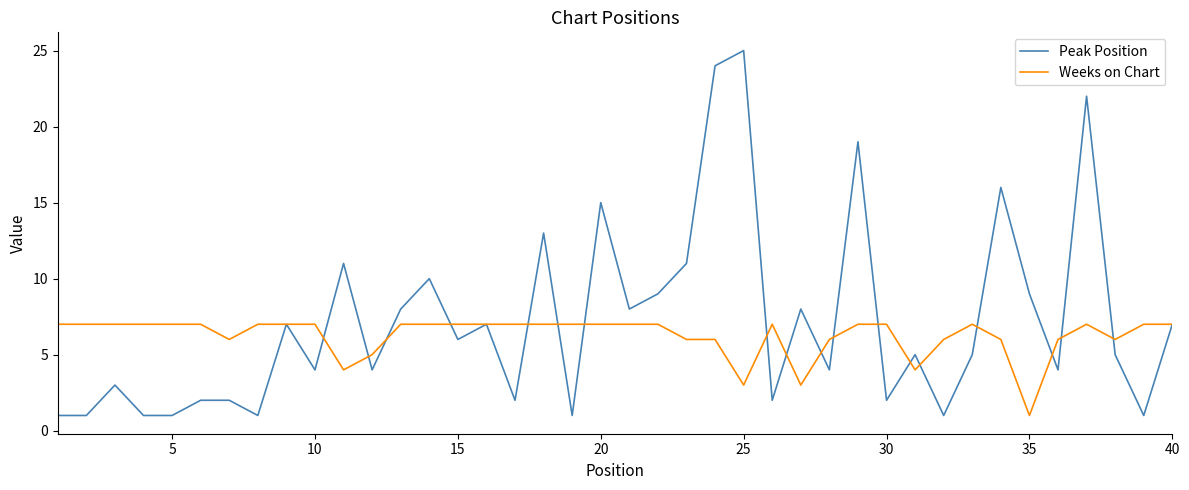

True or false: Weeks on Chart and Peak Position intersect in this chart.

True